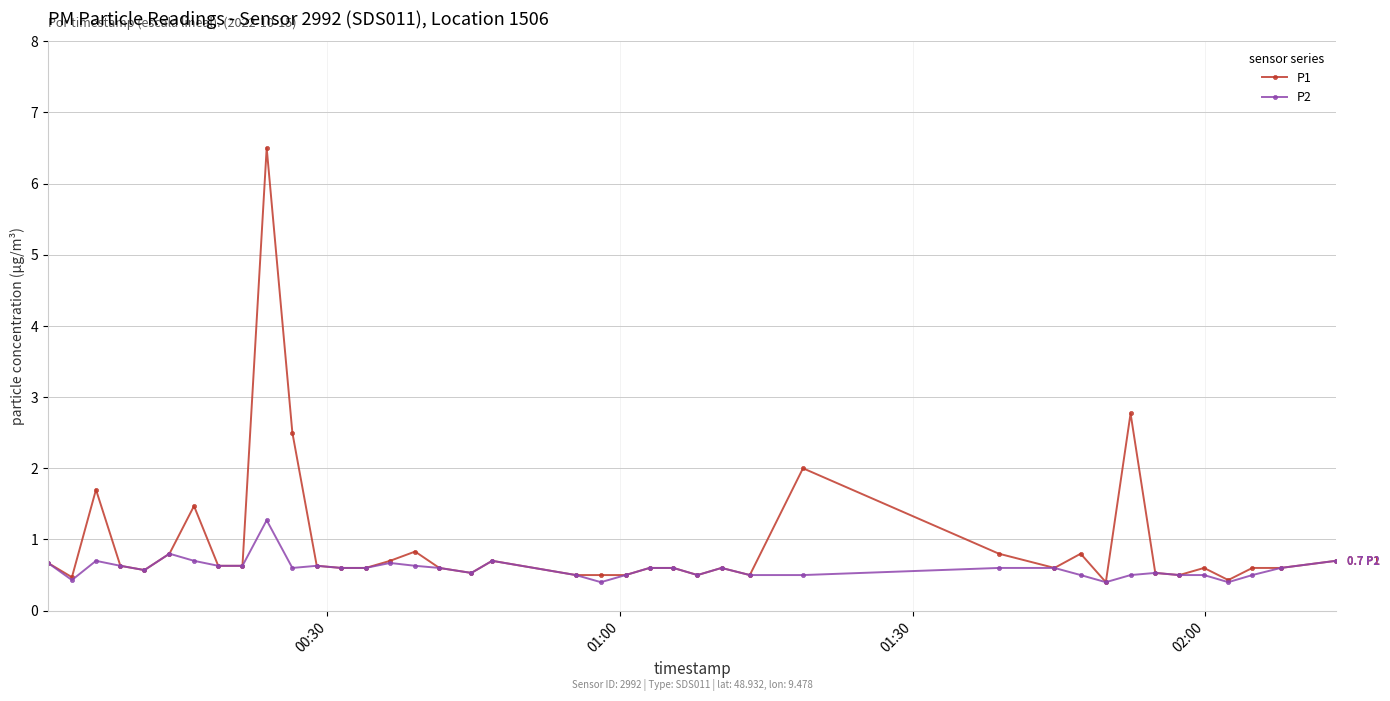

What is the value of the P2 point at the 3rd from the left?

0.7